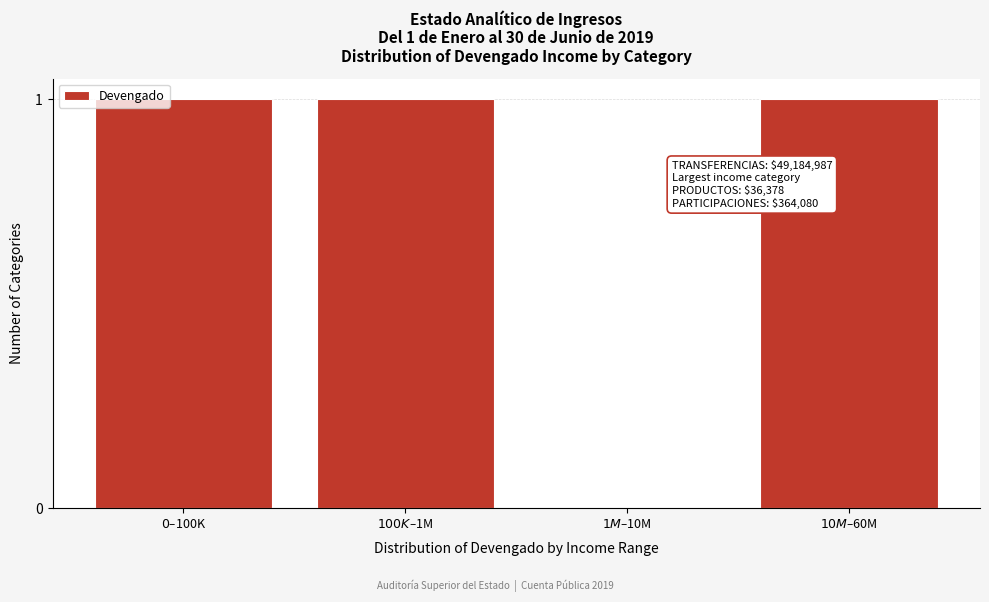

What is the sum of all values?

3